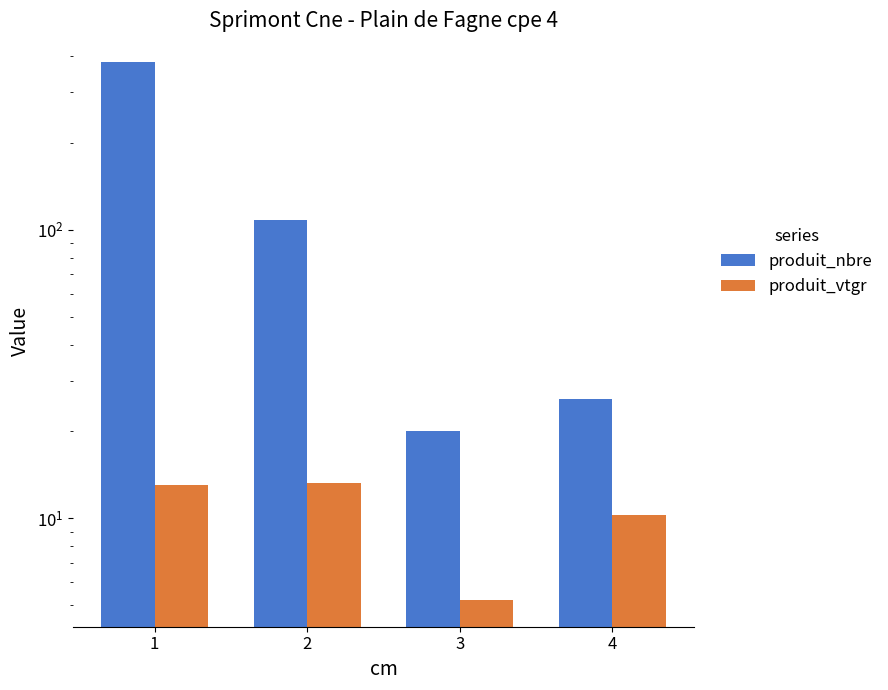

Reading right to left, extract all data points from this chart.

produit_nbre: 26.0	20.0	108.0	380.0
produit_vtgr: 10.3	5.2	13.2	13.1